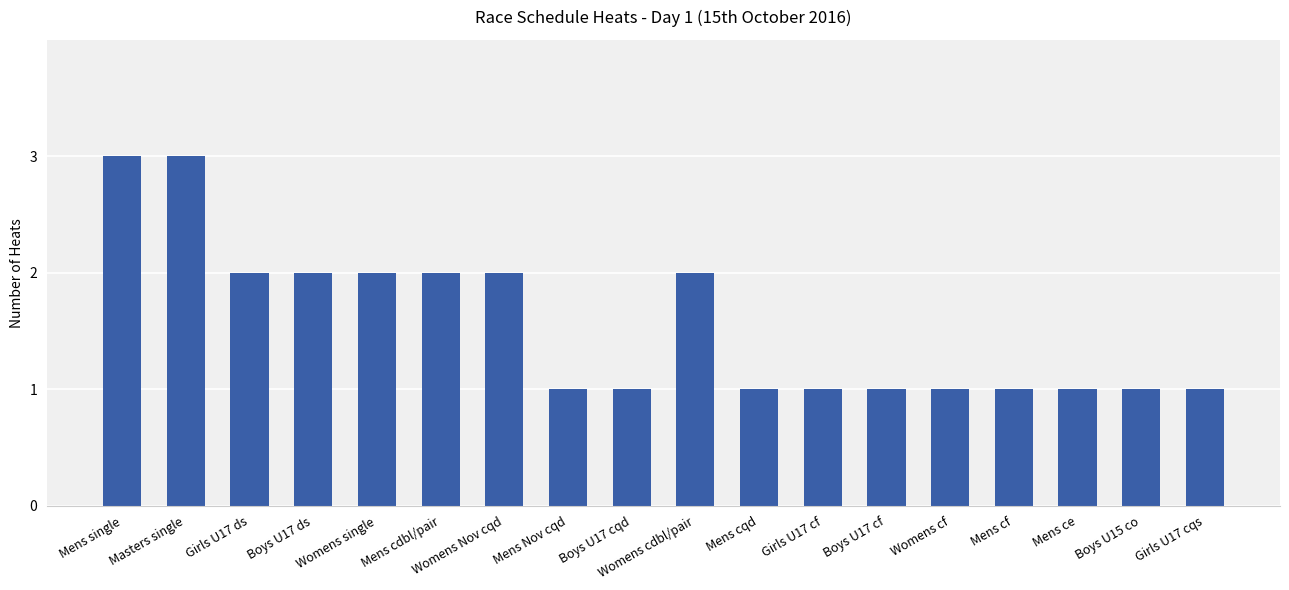

Reading left to right, transcribe all the data shown in this chart.

Mens single=3	Masters single=3	Girls U17 ds=2	Boys U17 ds=2	Womens single=2	Mens cdbl/pair=2	Womens Nov cqd=2	Mens Nov cqd=1	Boys U17 cqd=1	Womens cdbl/pair=2	Mens cqd=1	Girls U17 cf=1	Boys U17 cf=1	Womens cf=1	Mens cf=1	Mens ce=1	Boys U15 co=1	Girls U17 cqs=1